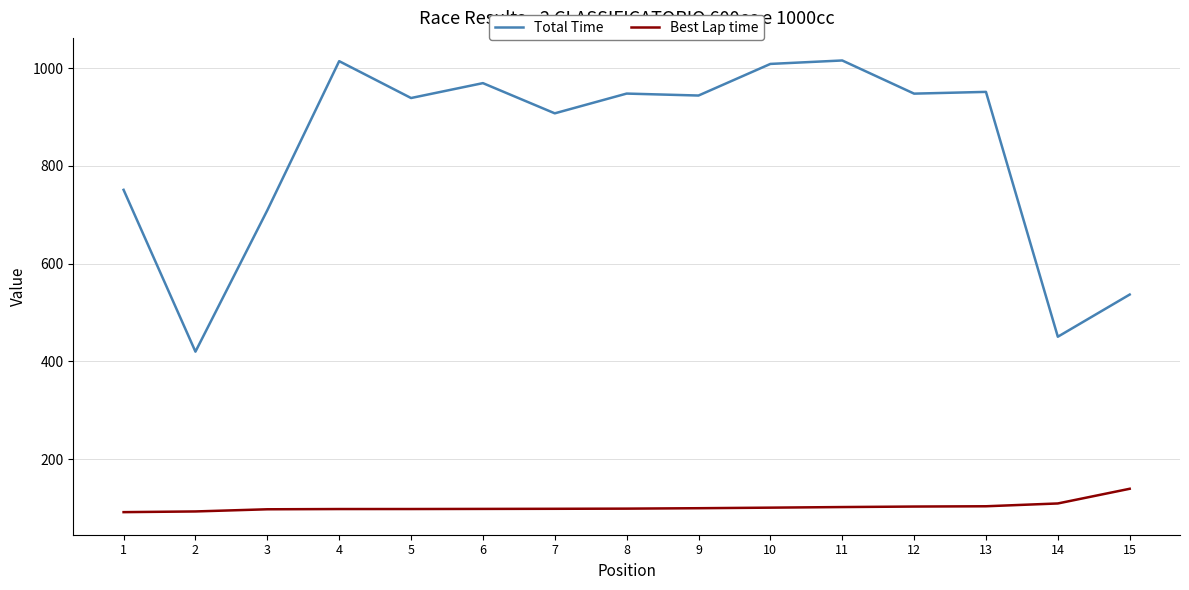

What are all the series names shown in the legend?

Total Time, Best Lap time